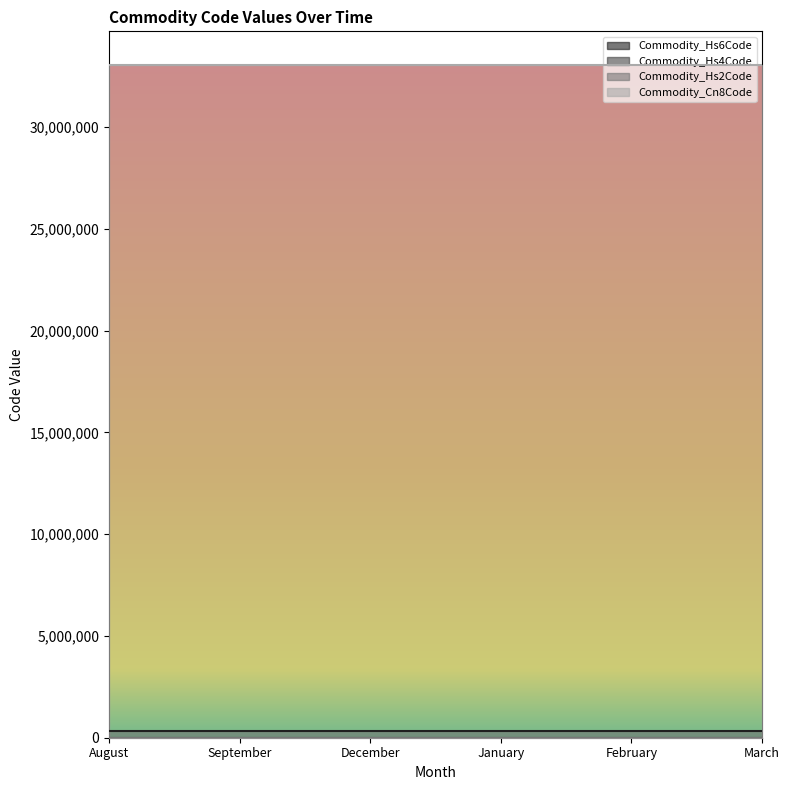

The Commodity_Hs2Code series shows 20 at March. True or false?

False